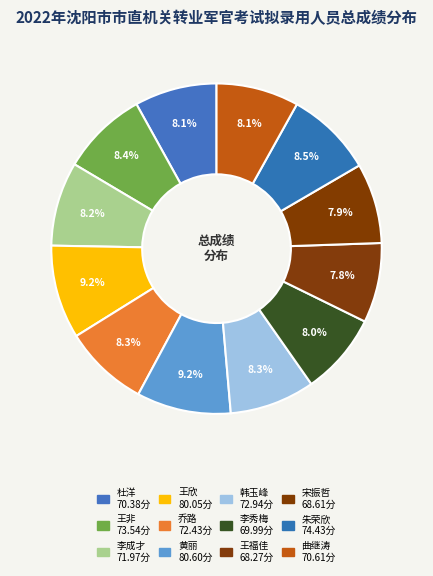

How many slices are in this pie chart?

12